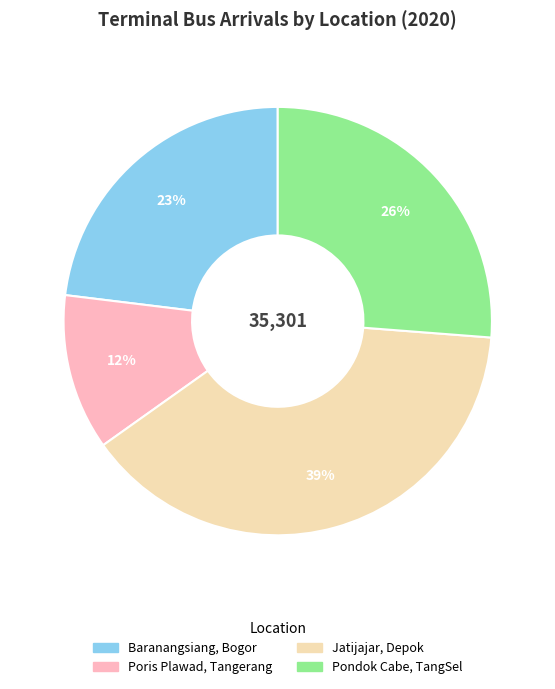

To the nearest percent, what is the difference between the largest and smallest slice percentages?

27%